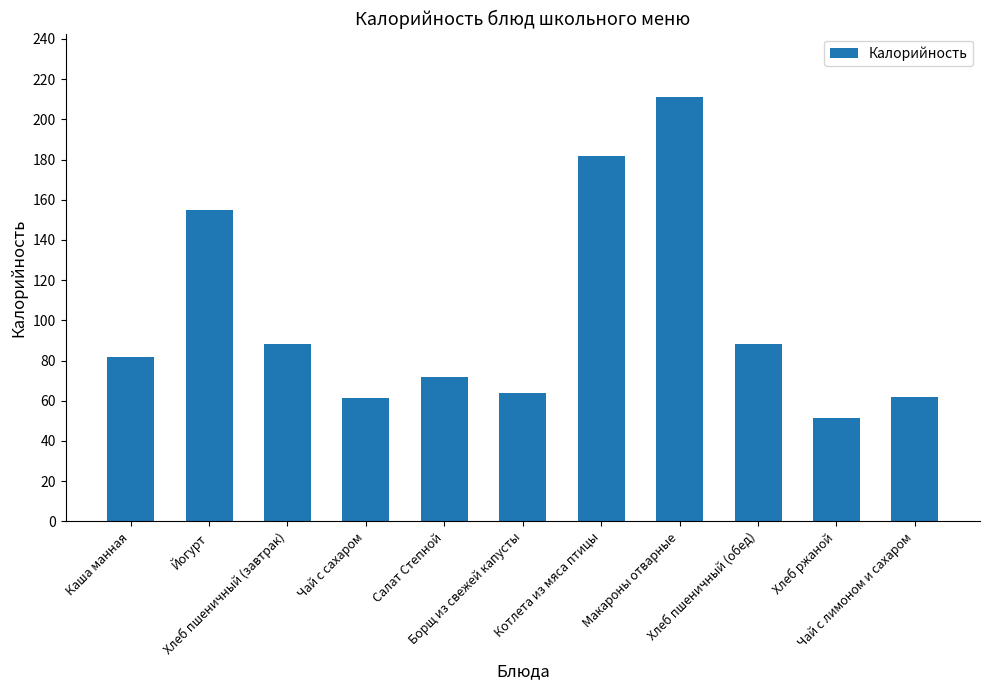

Does the chart contain any negative values?

No